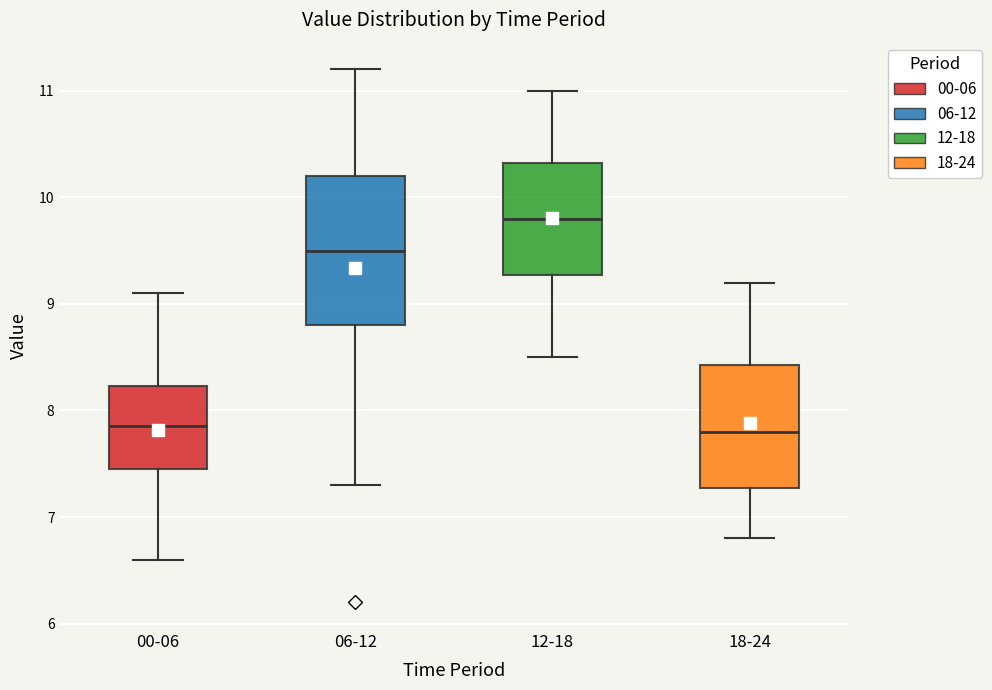

Which box's median line is the highest?

12-18